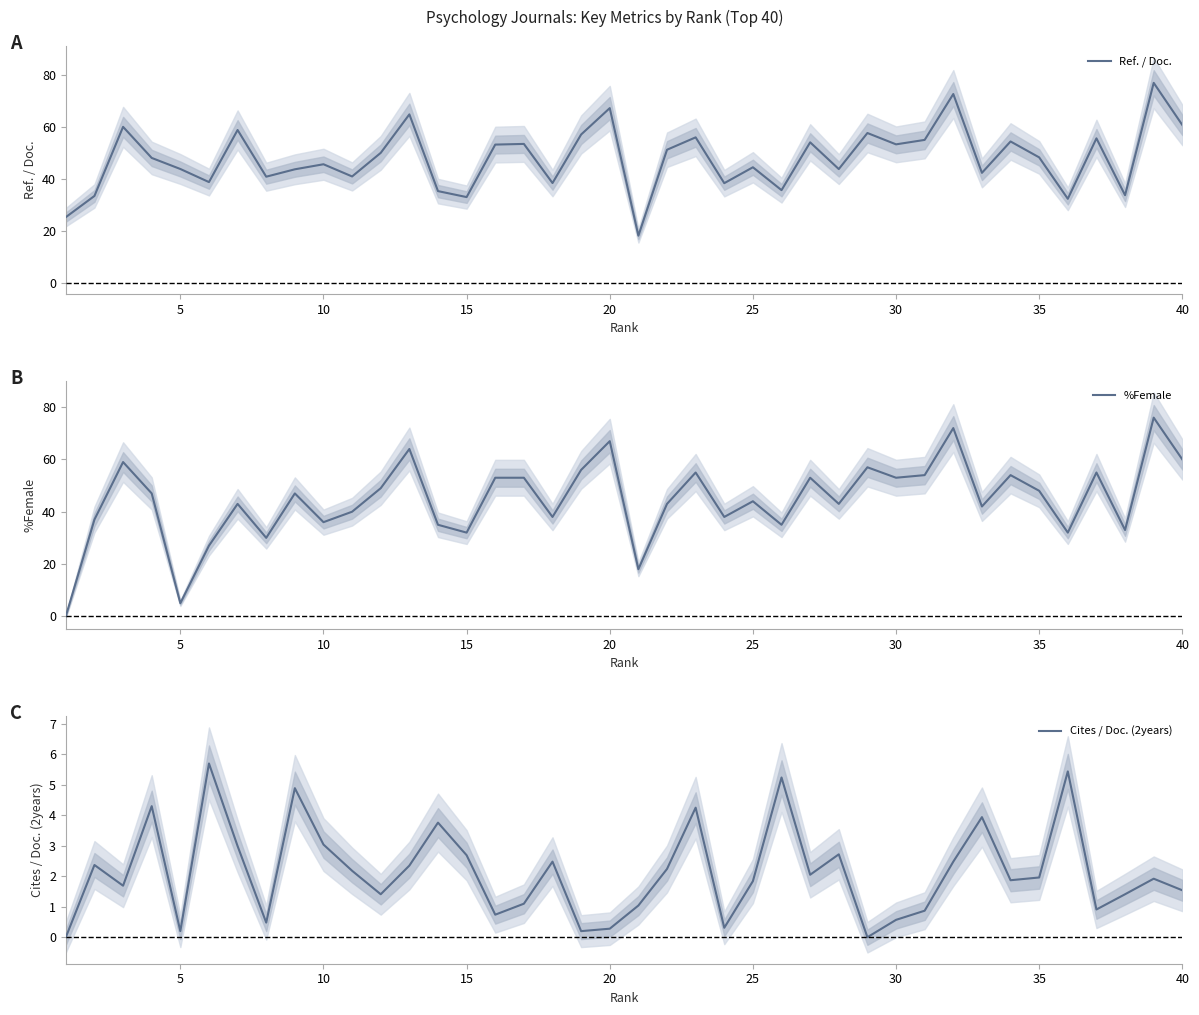

Is it true that Ref. / Doc. equals 11.5 at 35?

False